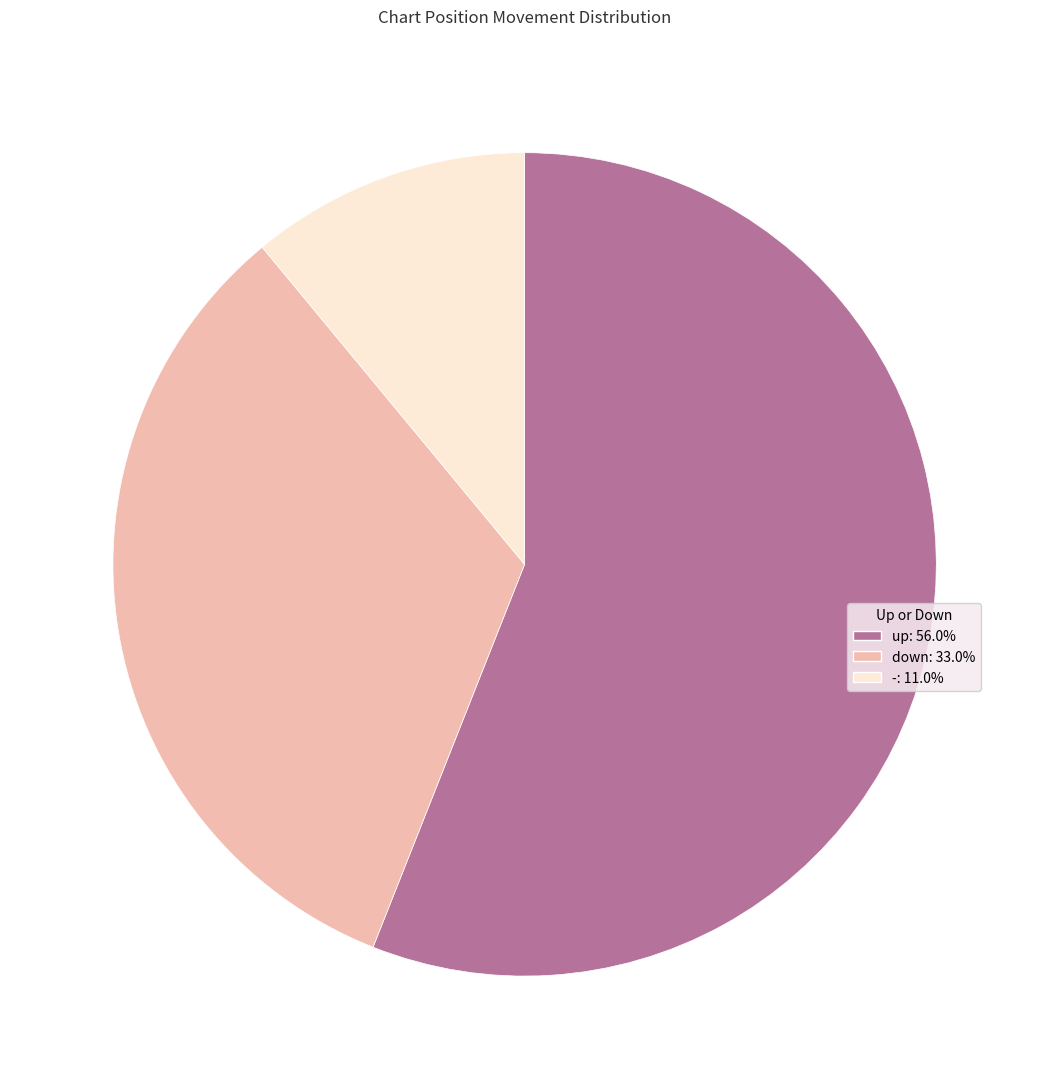

Do - and down together represent more than half of the pie?

No